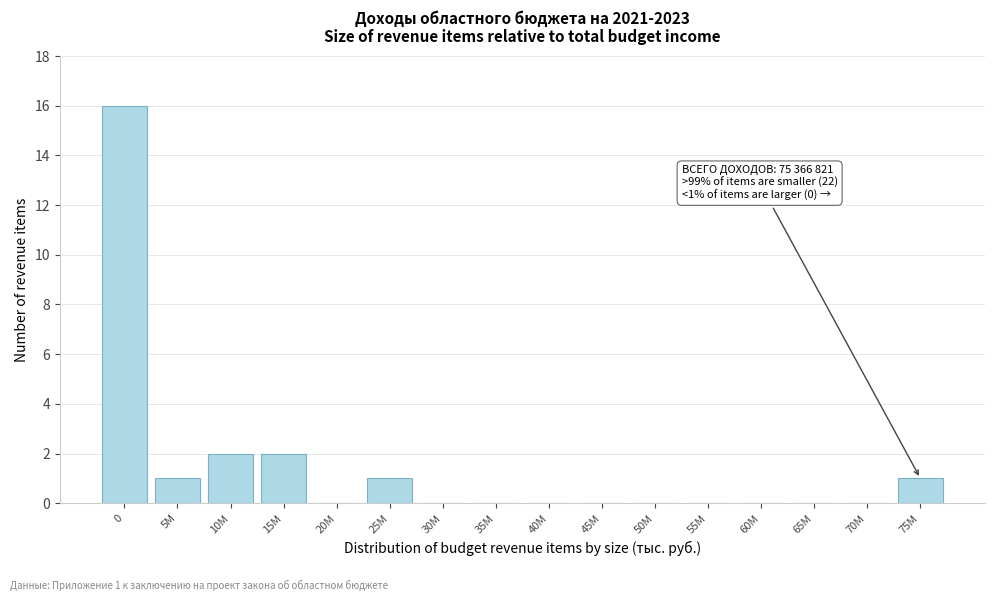

Reading right to left, list all the values displayed in this chart.

75M=1	70M=0	65M=0	60M=0	55M=0	50M=0	45M=0	40M=0	35M=0	30M=0	25M=1	20M=0	15M=2	10M=2	5M=1	0=16